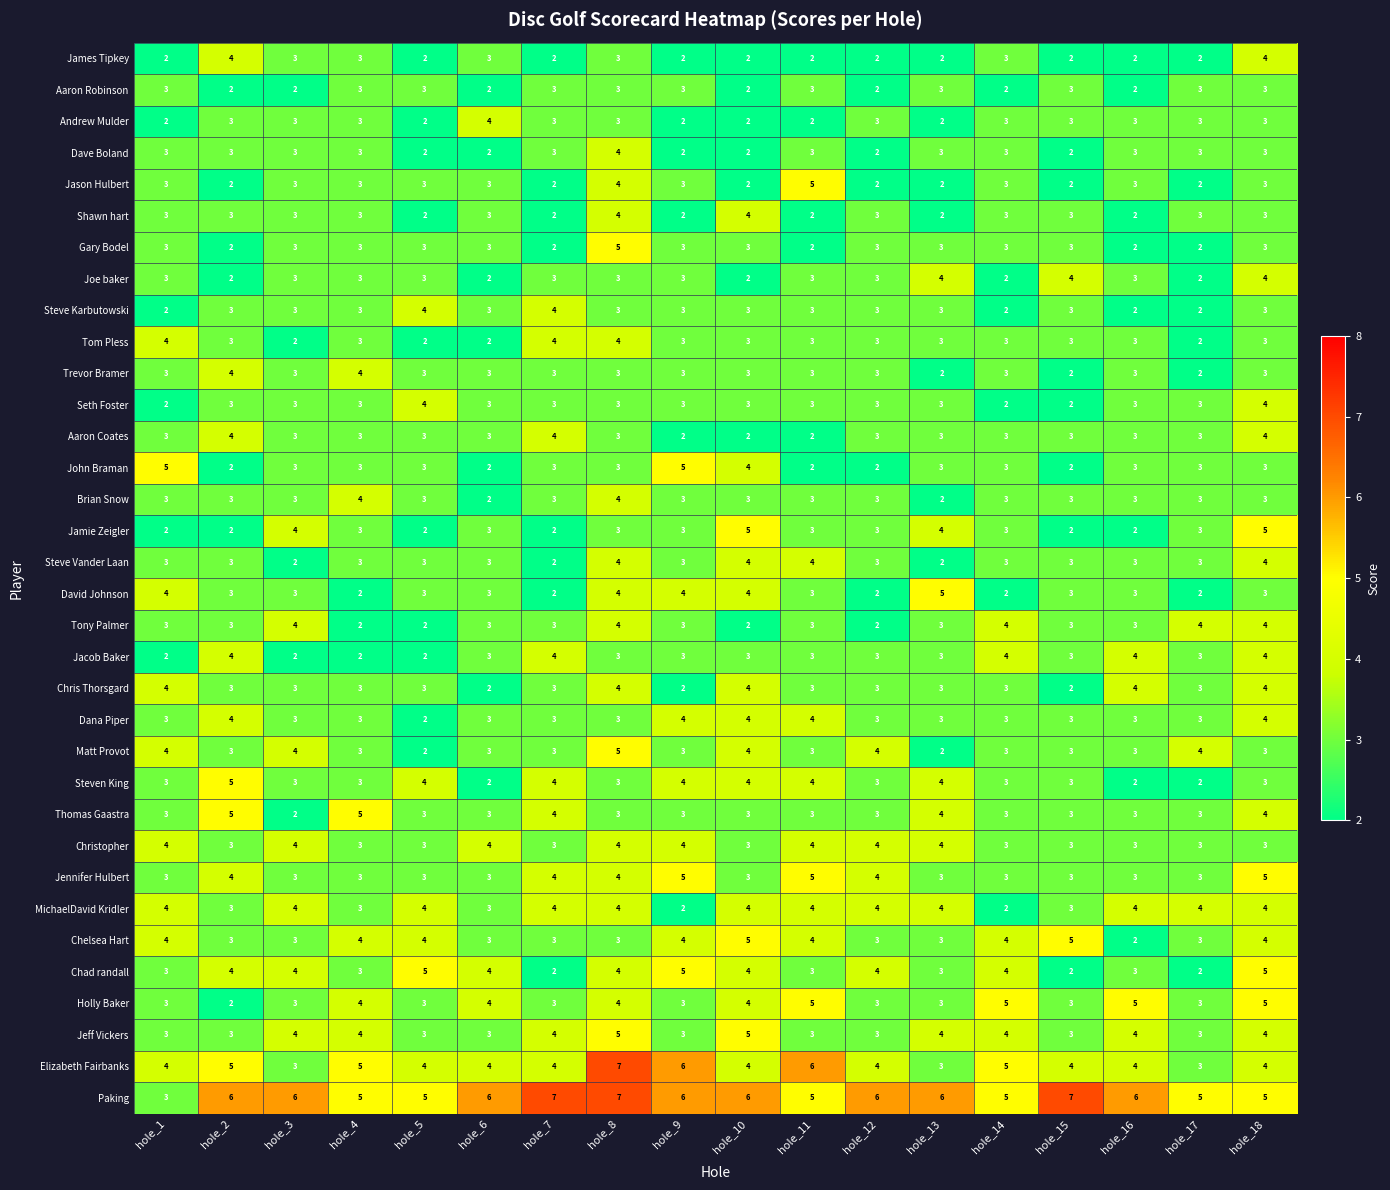

How many values in the Tony Palmer series are below 3?

4